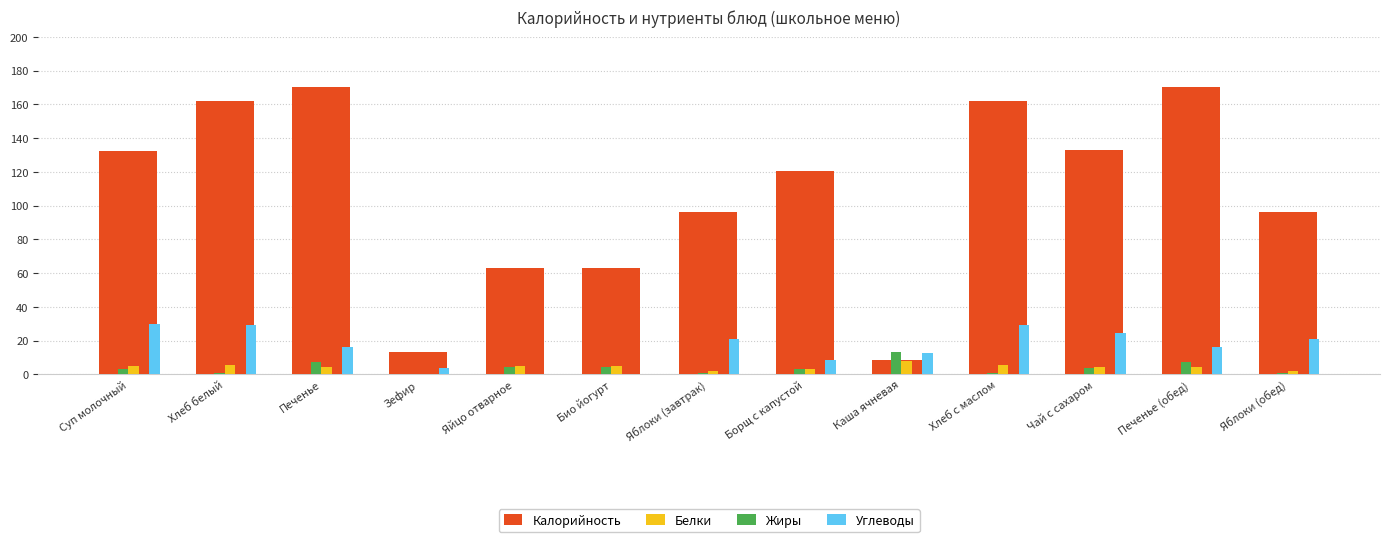

Is the value of Углеводы at Чай с сахаром greater than the value of Калорийность at Чай с сахаром?

No